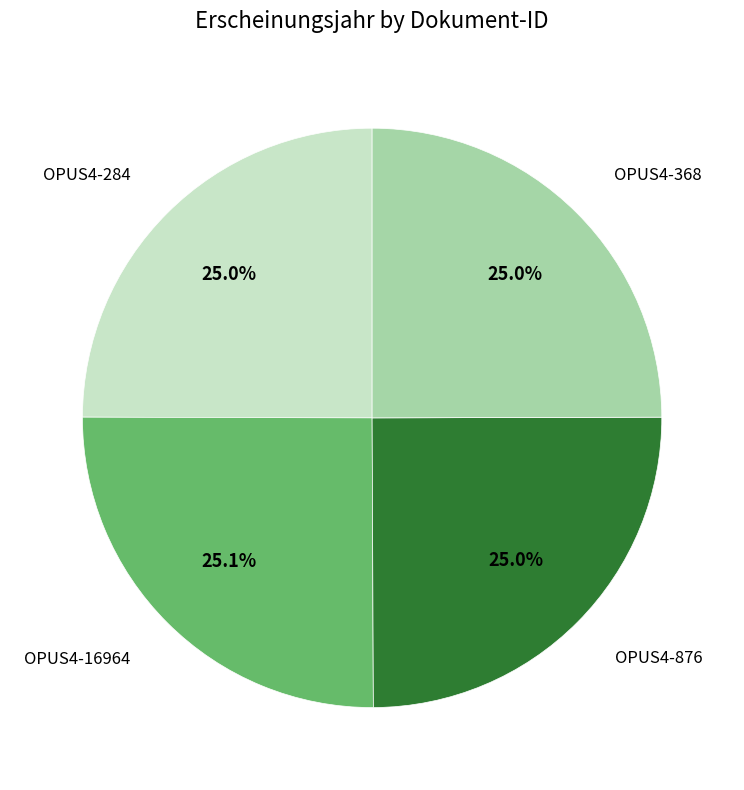

Is there a majority slice in this chart?

No